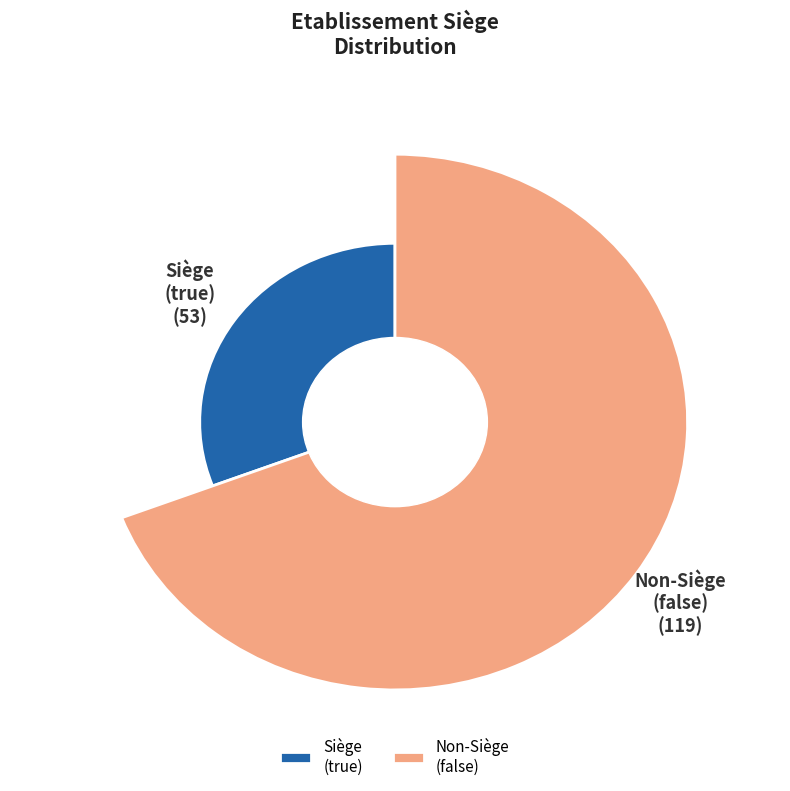

To the nearest percent, what is the combined percentage of false and true?

100%